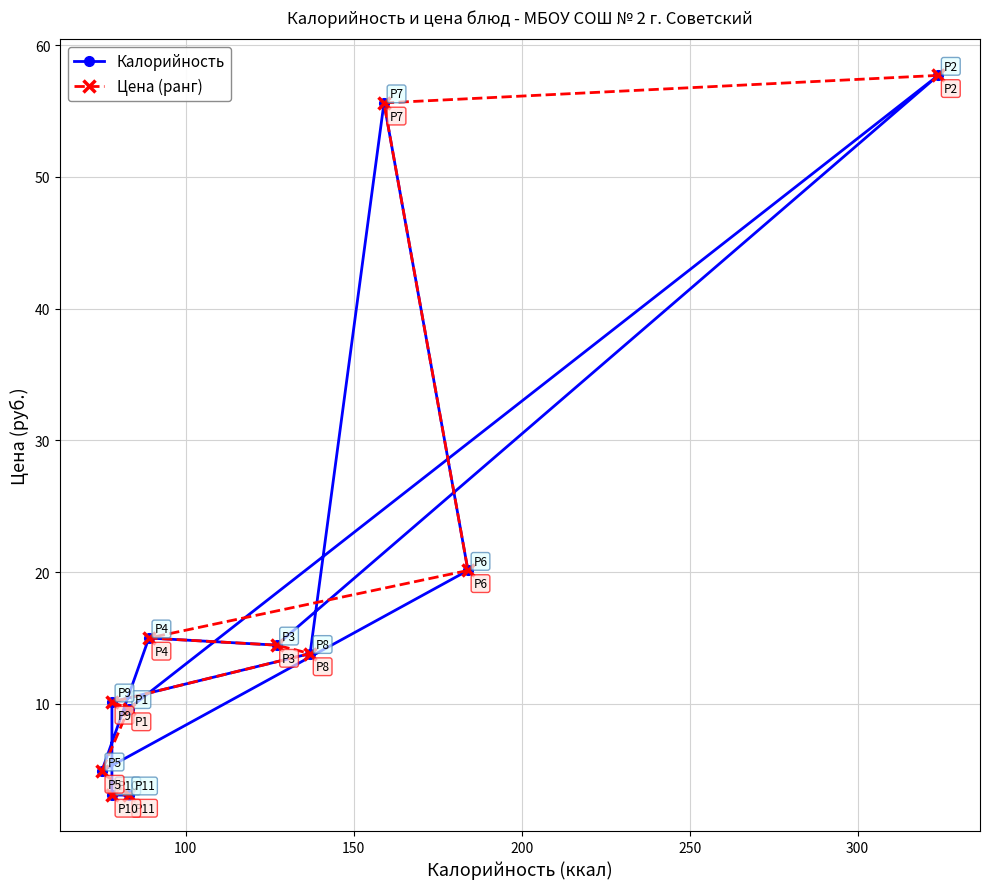

Which series ends up on top after the final intersection of Цена (ранг) and Калорийность?

Калорийность